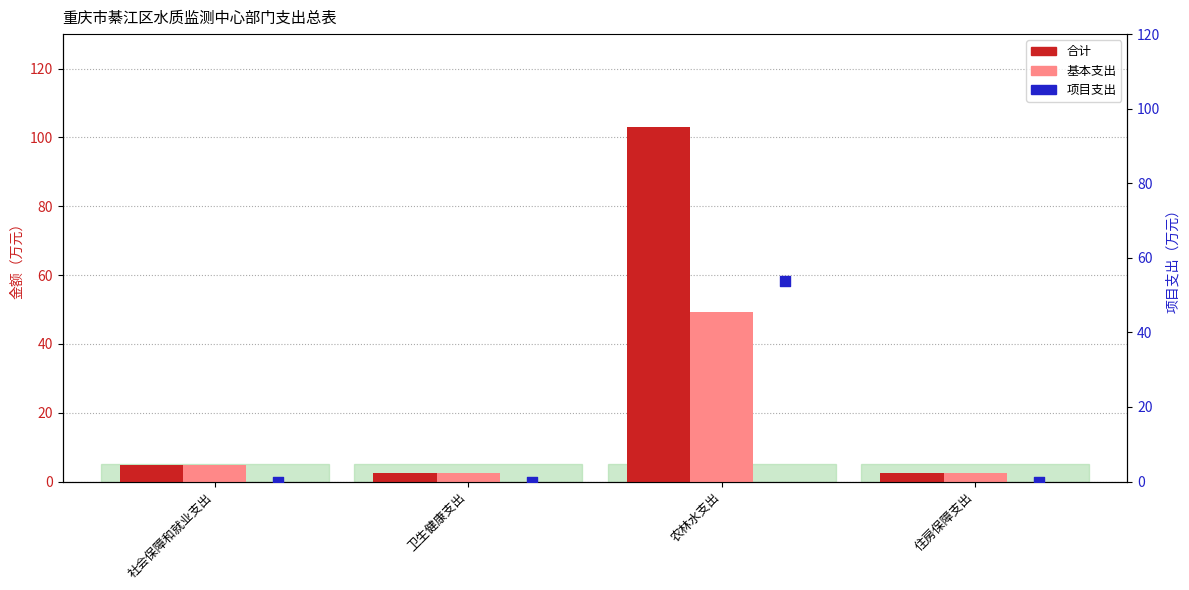

Which series contains the highest Y value?

合计